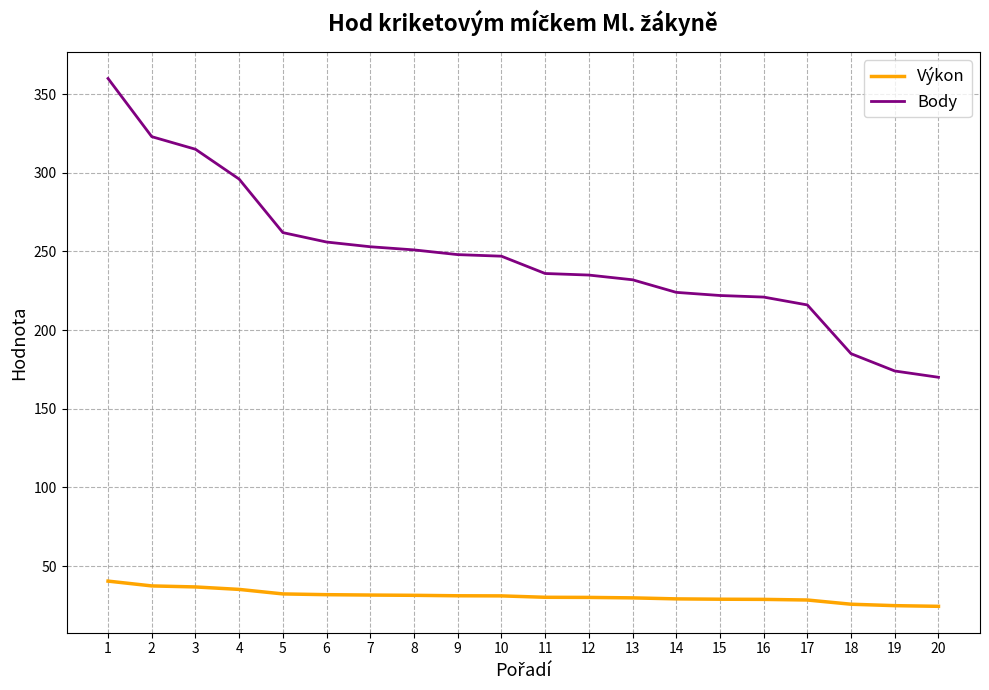

At which label is Body closest to 265?

5